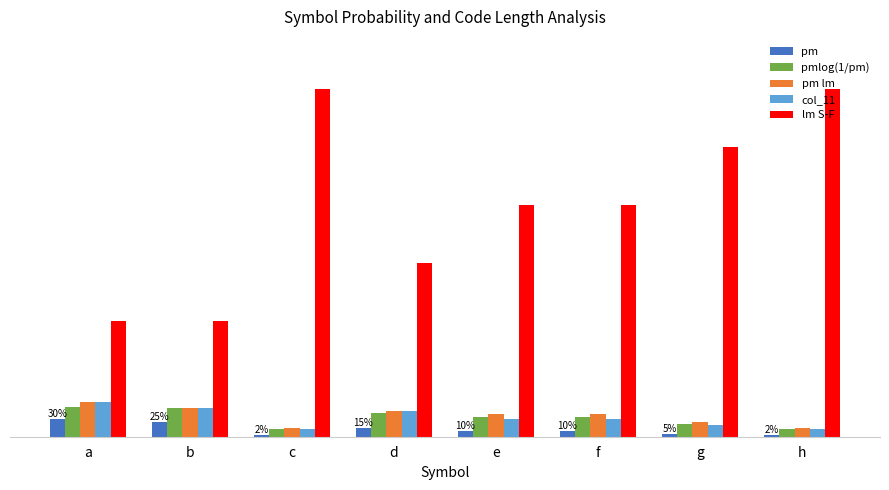

Which category has the lowest value in the pmlog(1/pm) series?

c